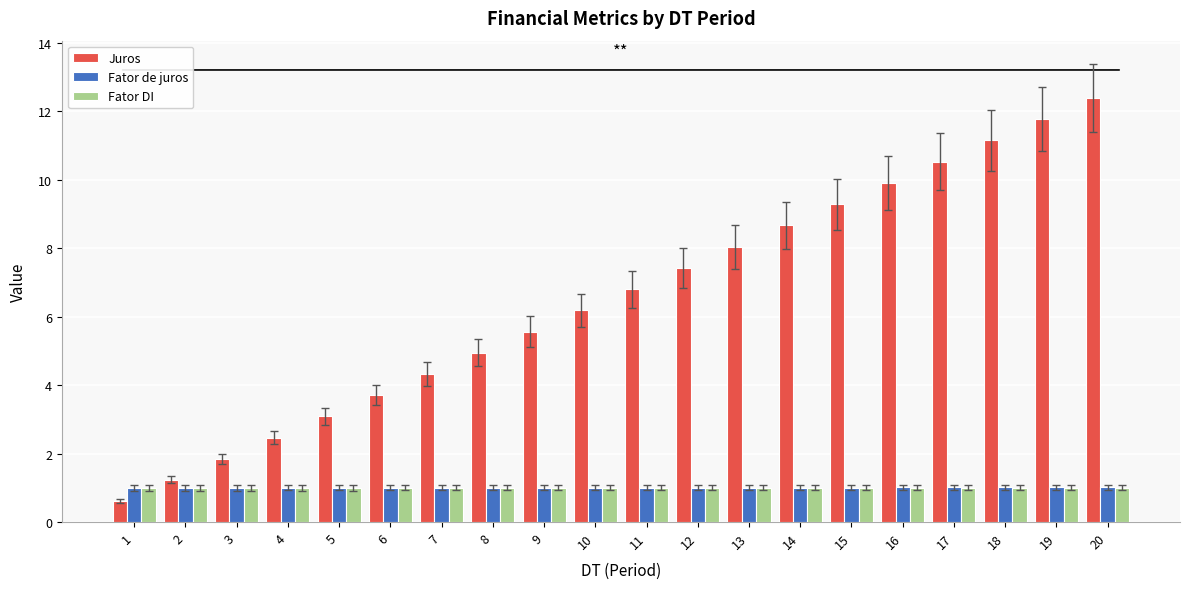

True or false: Fator de juros has a value of 1.0 at 20.

True